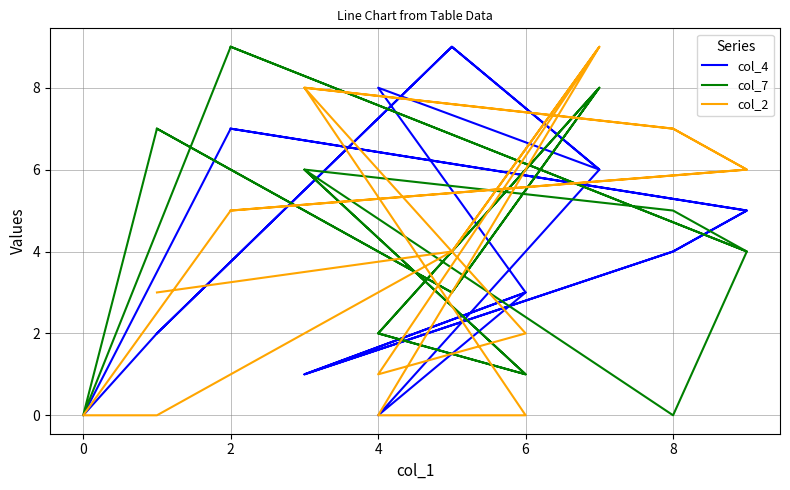

At which category does col_4 reach its first local valley?

4